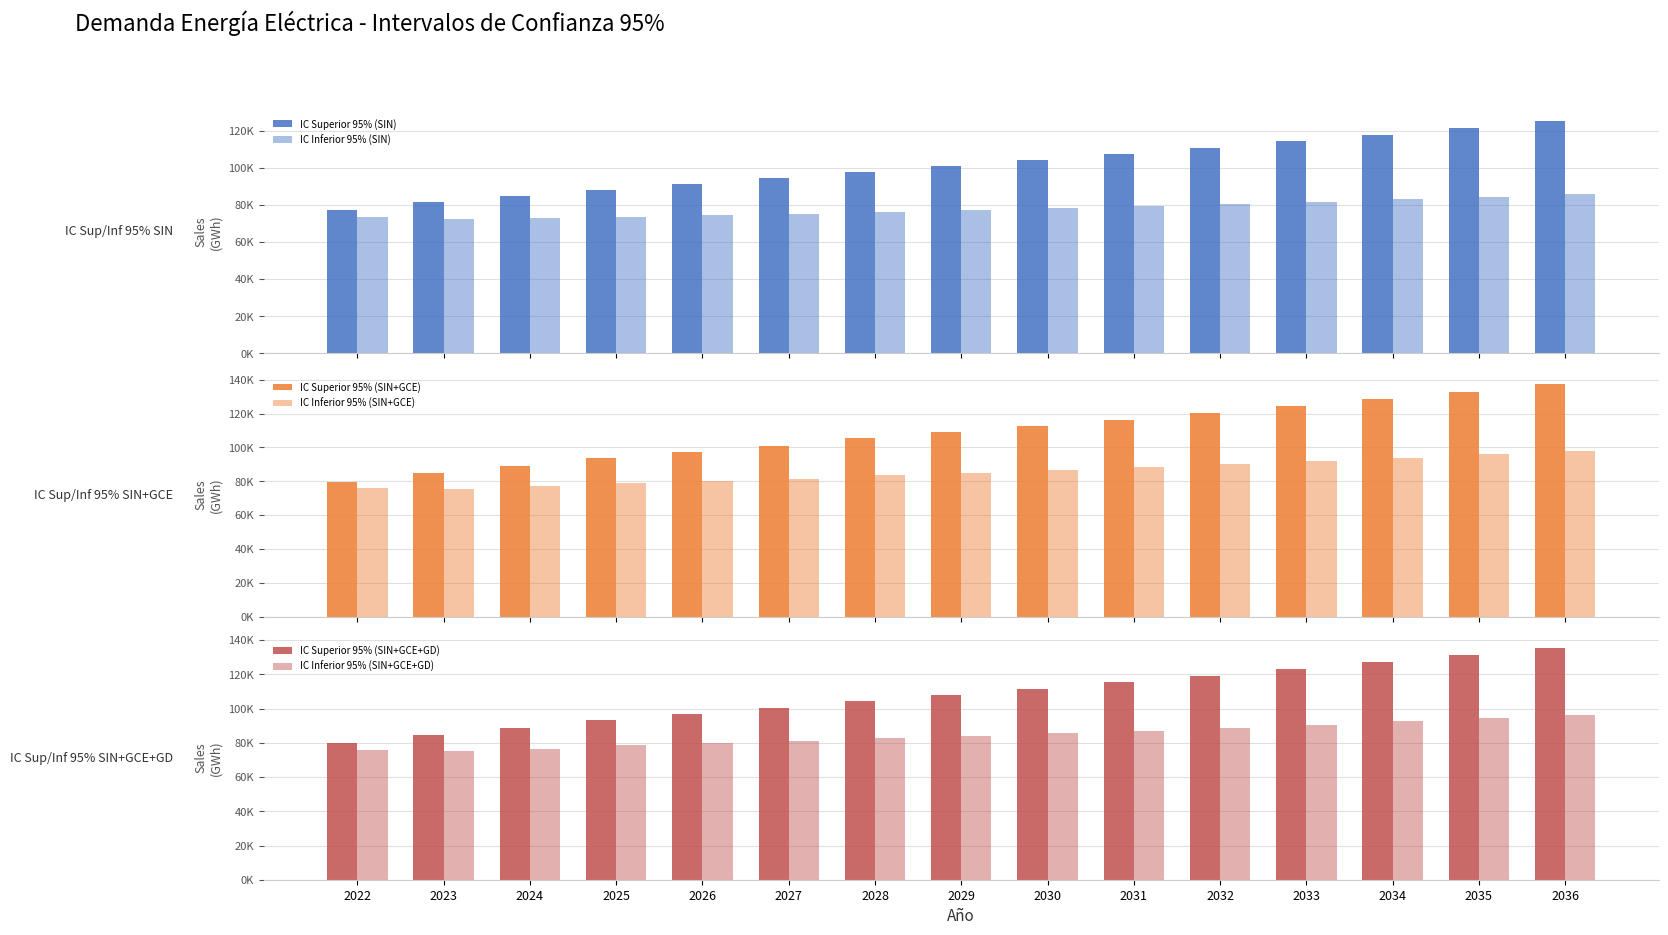

Between 2024 and 2032, which series saw the biggest shift?

IC Superior 95% (SIN+GCE)